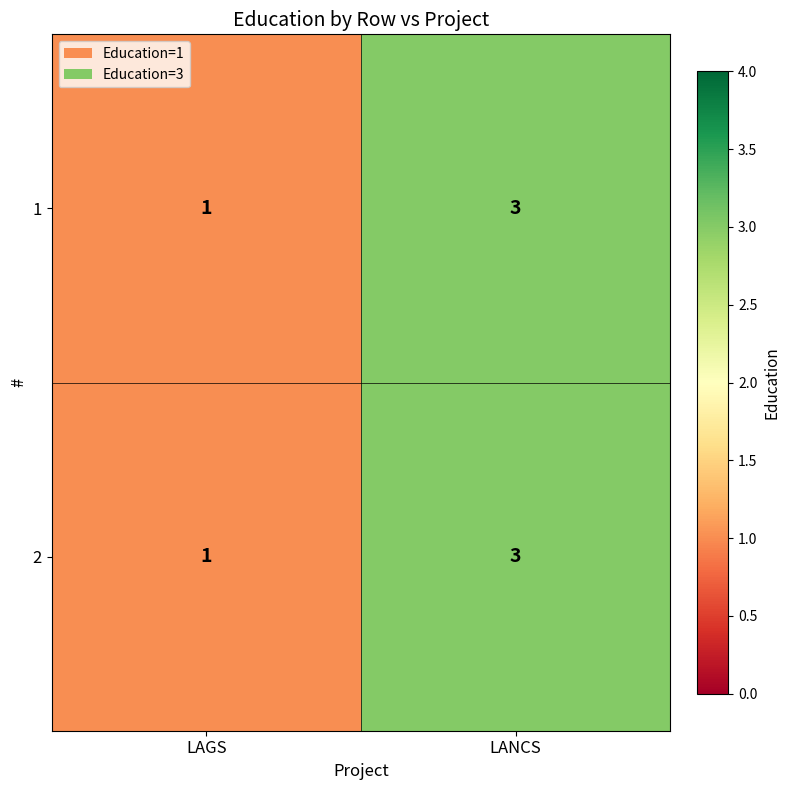

How many series are shown in this chart?

2